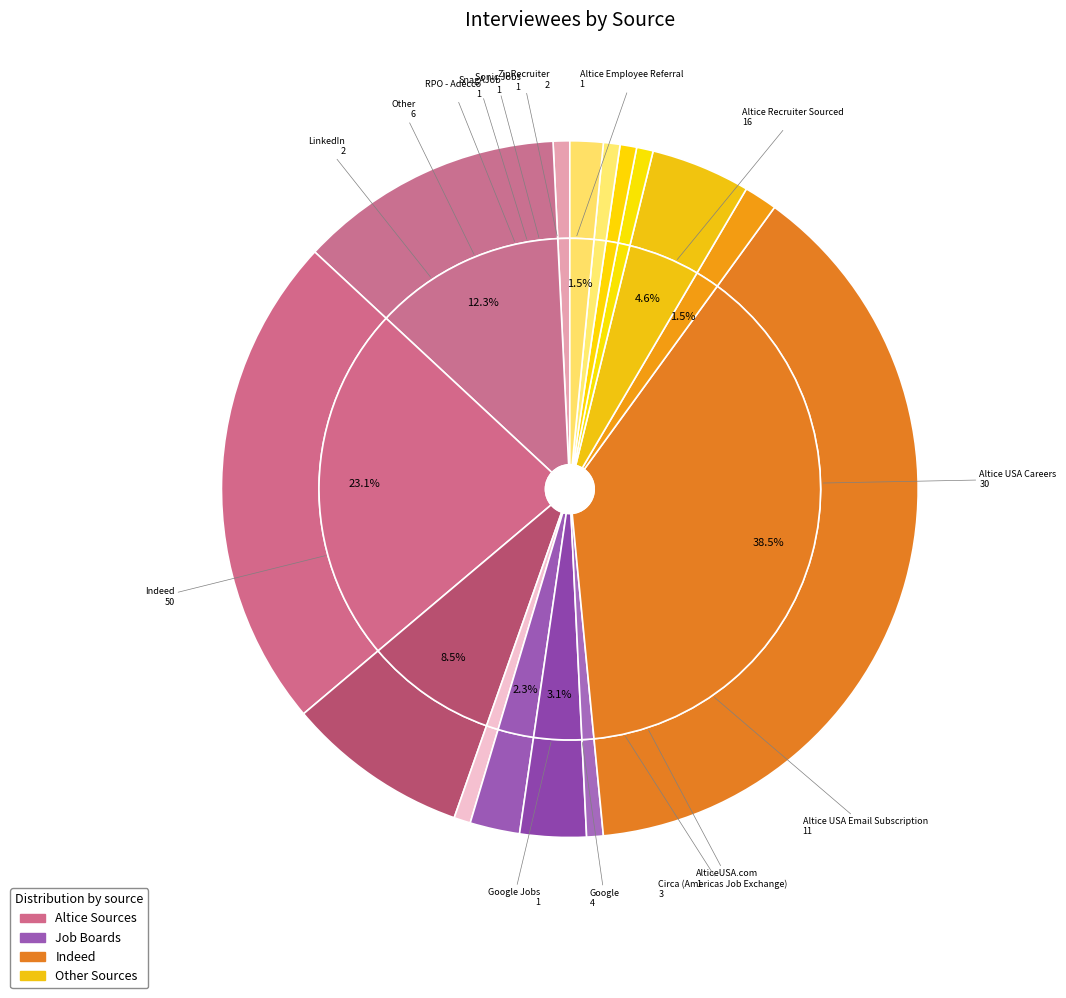

True or false: ZipRecruiter accounts for 2% of the total.

True